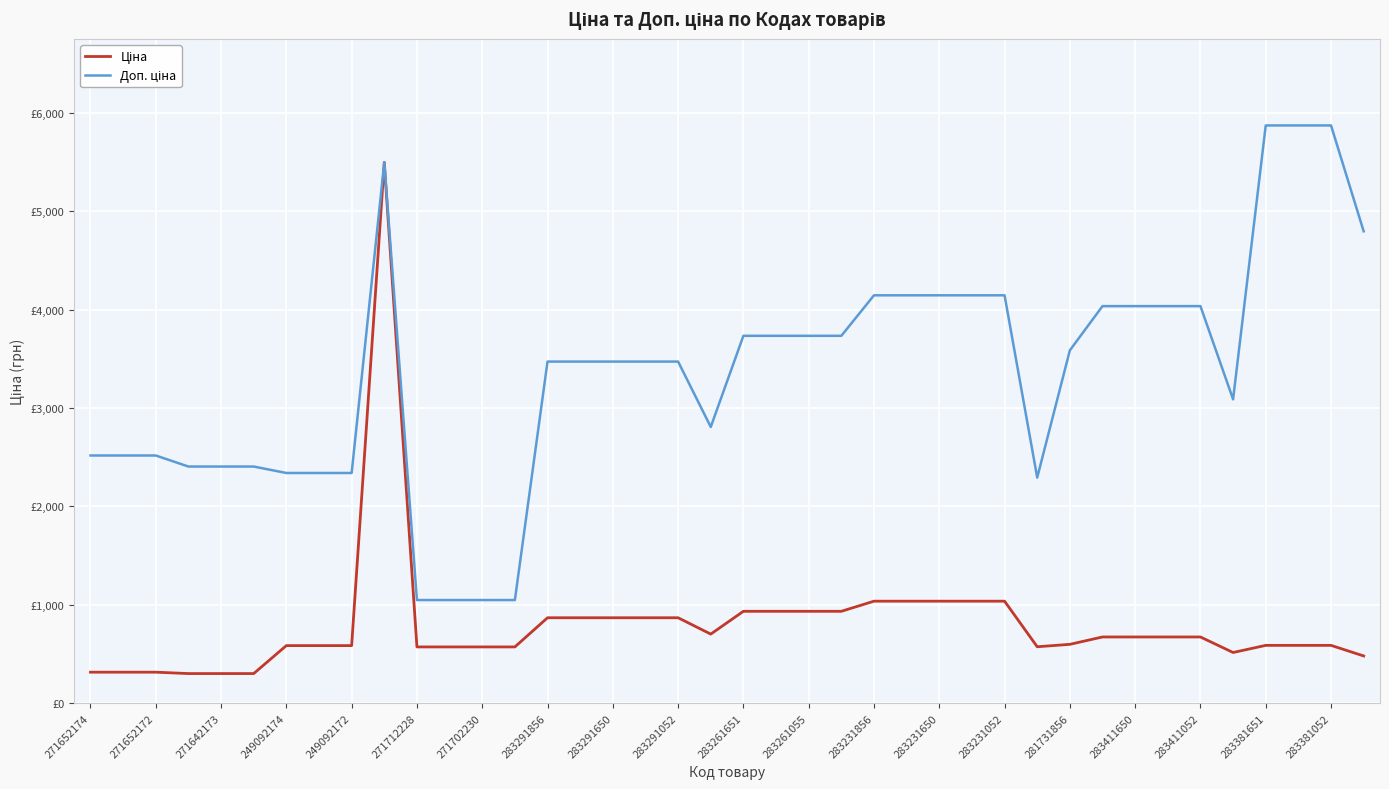

Does the chart display data point markers on the line(s)?

No